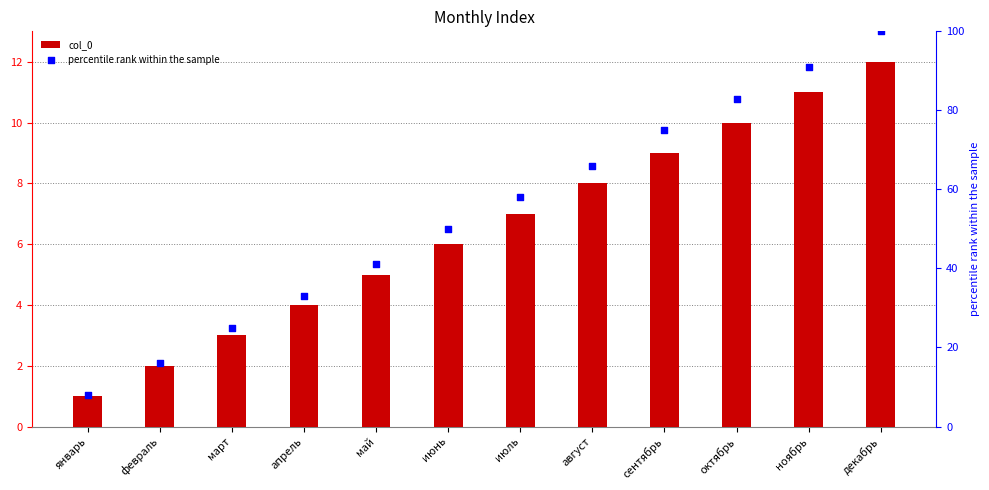

Which series has the largest total across all categories?

percentile rank within the sample